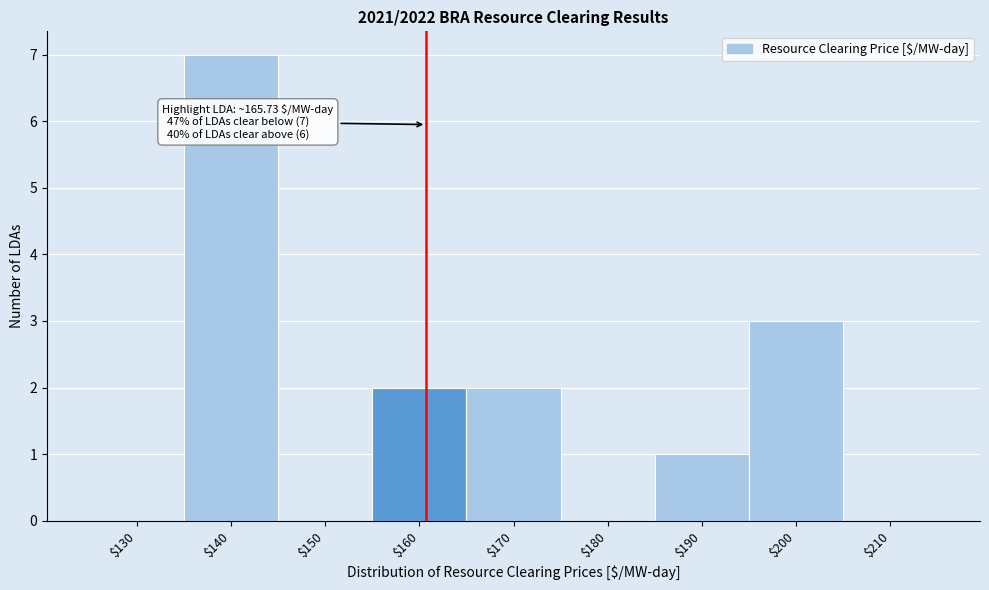

Which category has the highest value across all series?

$140